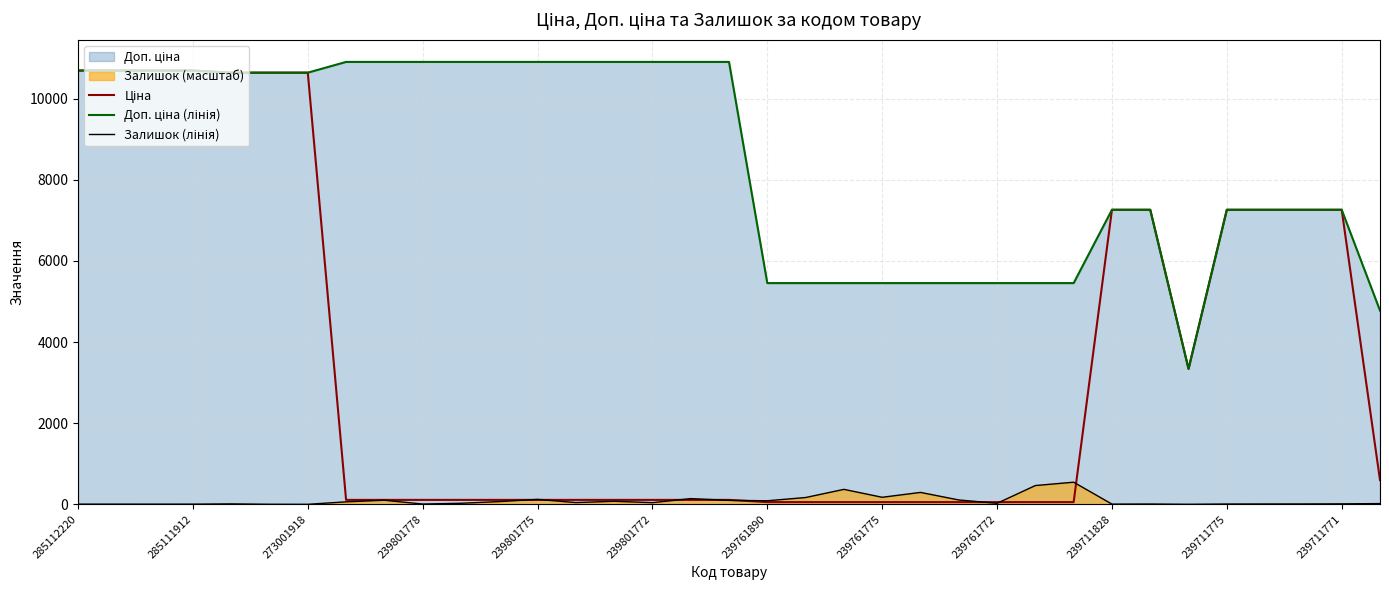

What is the greatest value displayed?

10903.0